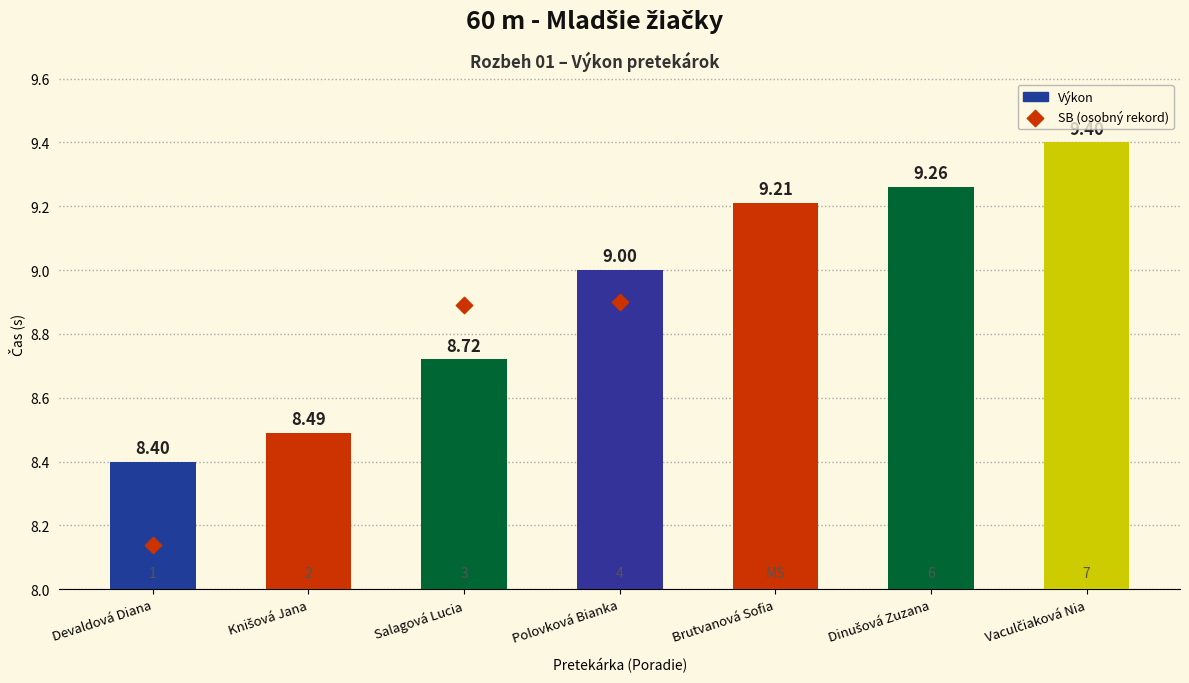

Which has a higher value, Knišová Jana or Salagová Lucia?

Salagová Lucia